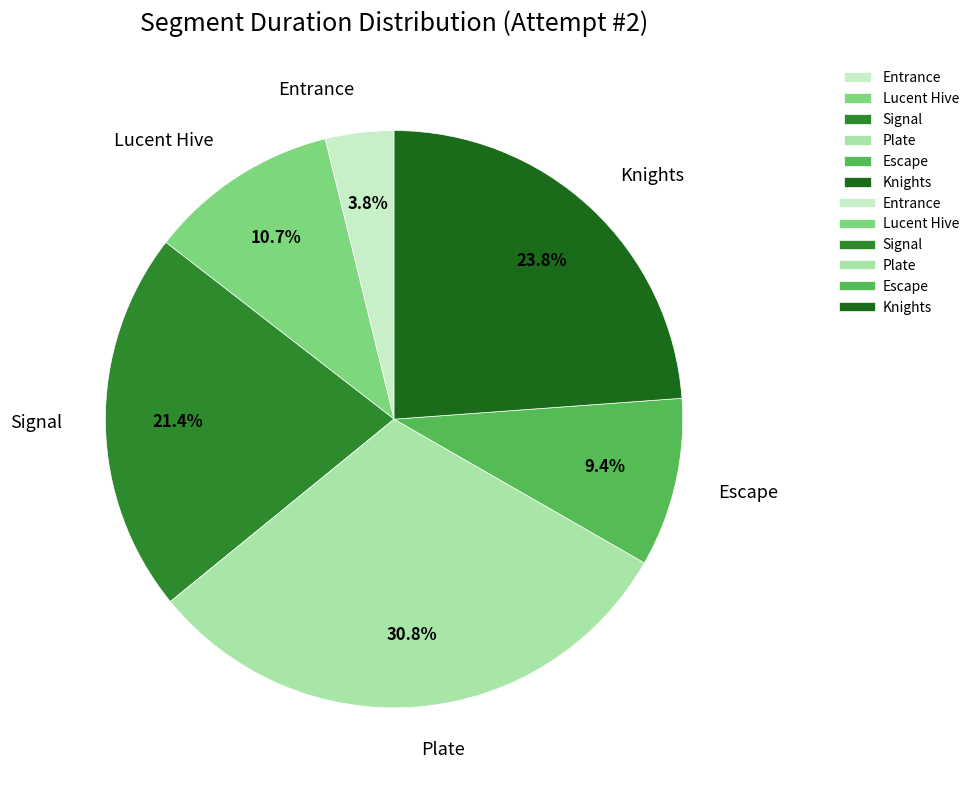

To the nearest percent, what is the difference between the largest and smallest slice percentages?

27%